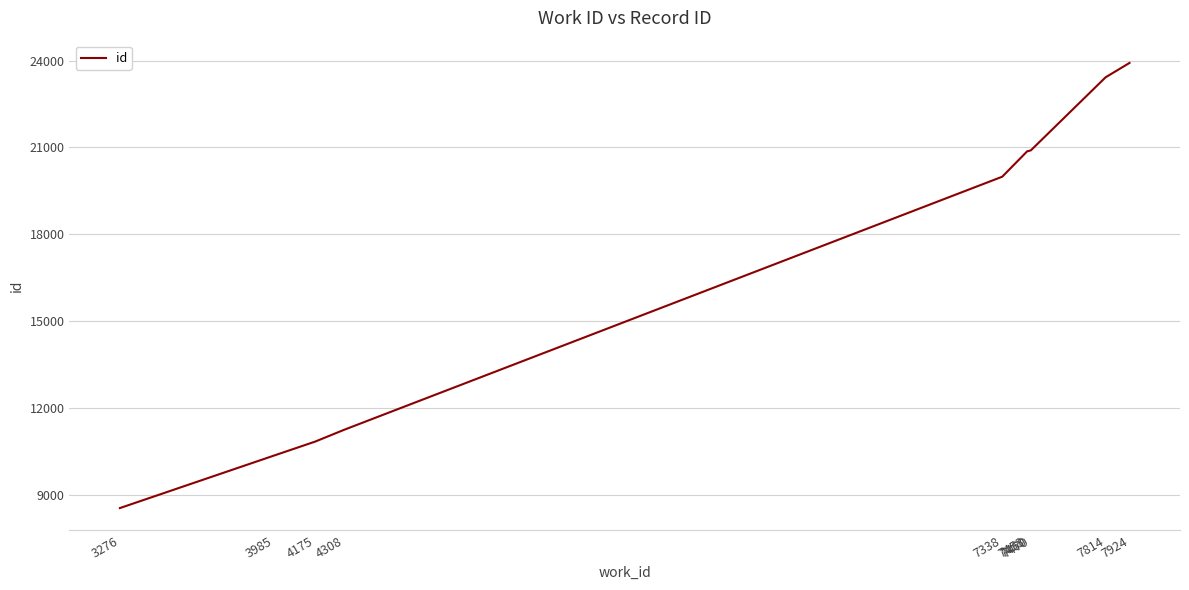

Is this an area chart (filled region under the line)?

No